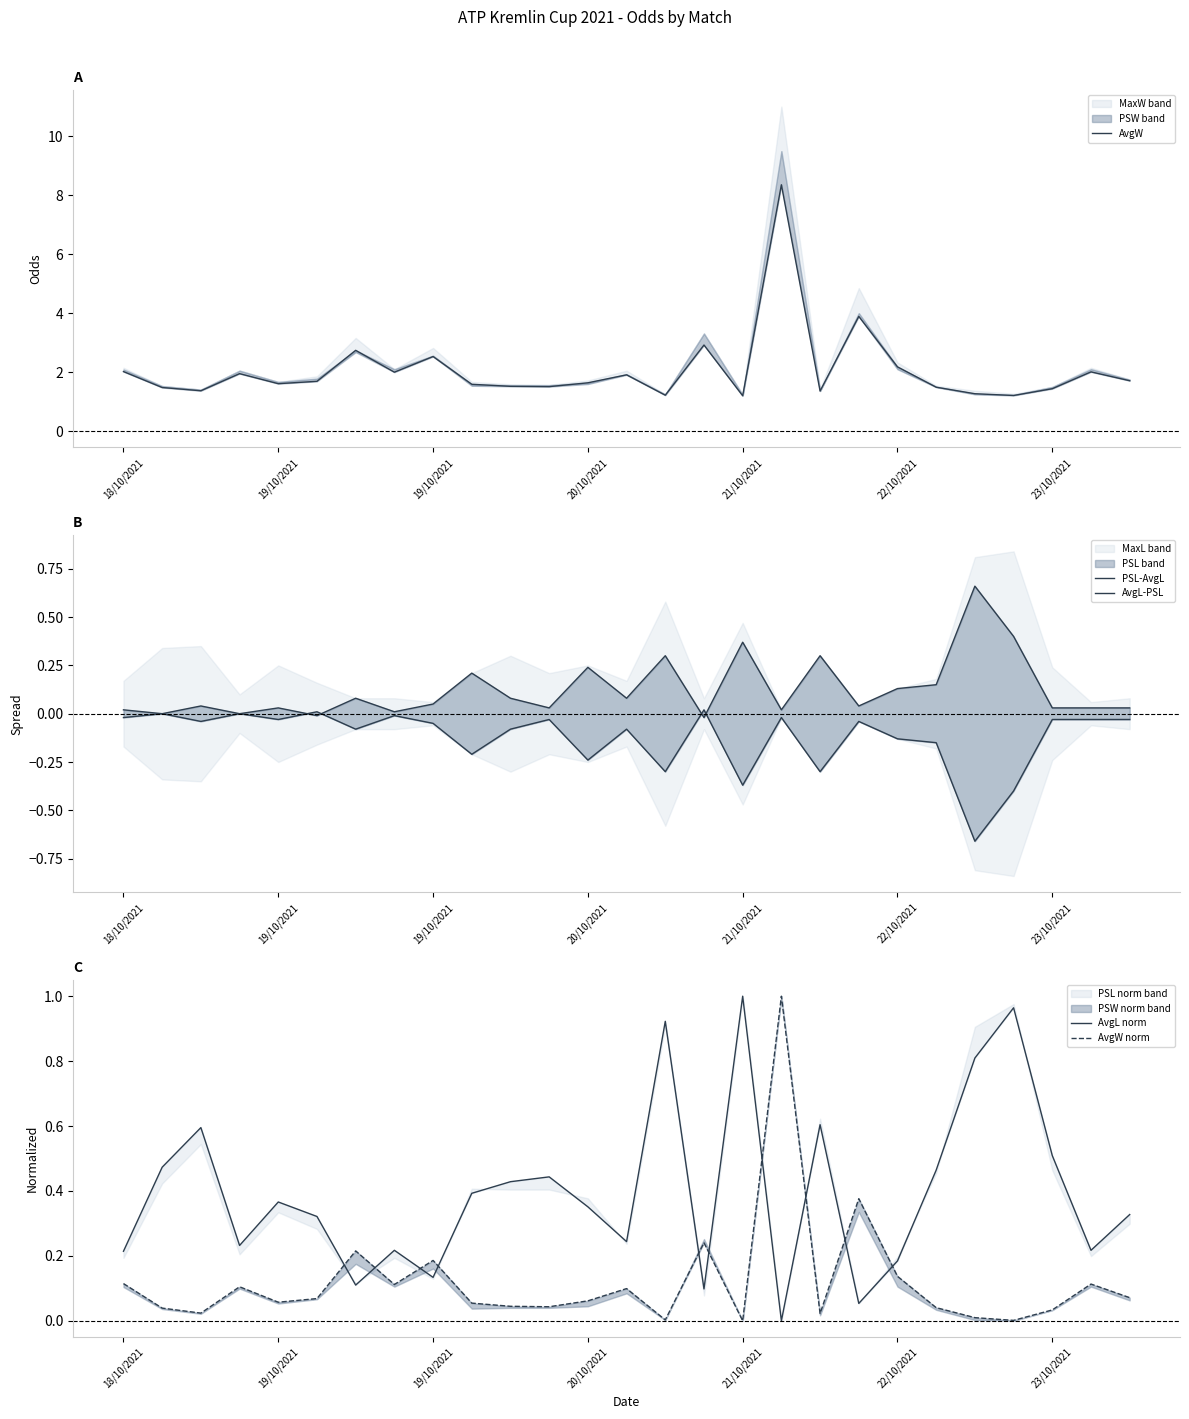

Does the chart display data point markers on the line(s)?

No